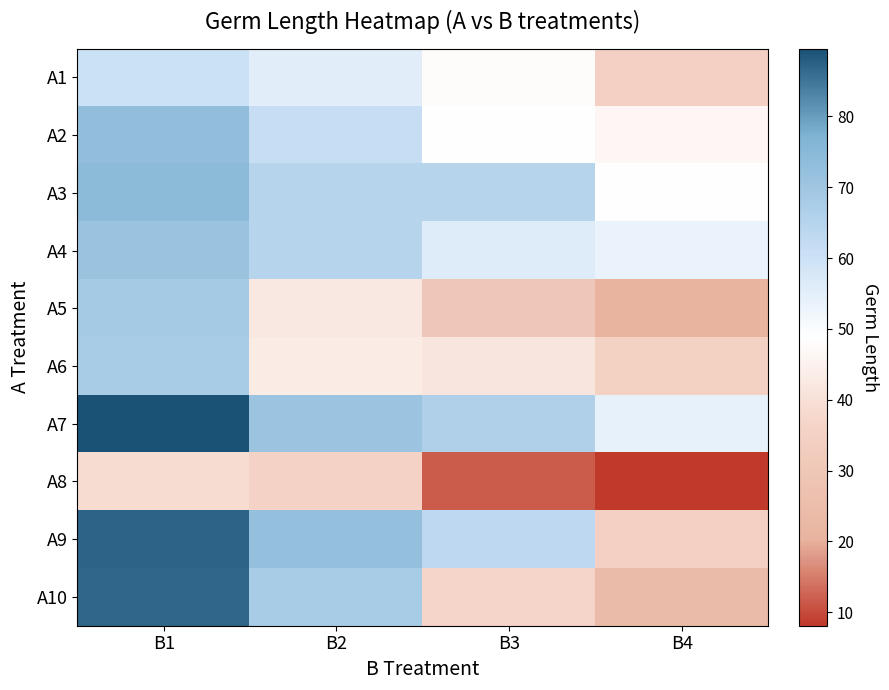

Reading right to left, transcribe all the data shown in this chart.

A1: B4=34.8	B3=48.1	B2=55.5	B1=60.3
A2: B4=46.5	B3=48.9	B2=61.4	B1=72.8
A3: B4=48.8	B3=64.8	B2=65.0	B1=74.0
A4: B4=53.5	B3=55.9	B2=64.8	B1=71.3
A5: B4=20.6	B3=30.1	B2=42.2	B1=68.8
A6: B4=35.0	B3=41.5	B2=43.2	B1=67.7
A7: B4=54.1	B3=66.3	B2=70.6	B1=89.6
A8: B4=8.1	B3=11.8	B2=35.6	B1=38.9
A9: B4=34.8	B3=63.4	B2=72.3	B1=87.0
A10: B4=24.1	B3=36.9	B2=67.8	B1=86.9